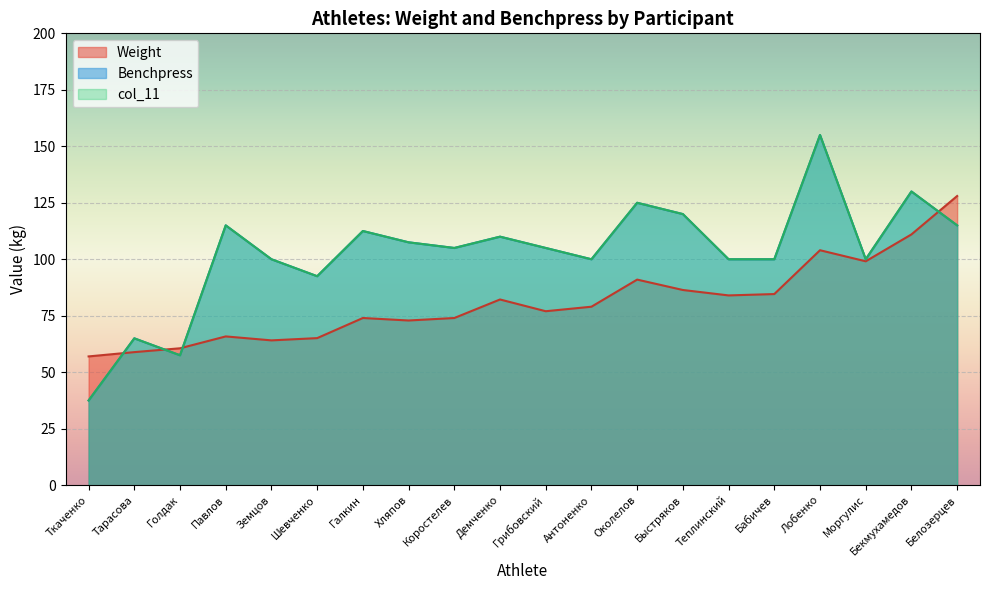

Between Павлов and Демченко, which series saw the biggest shift?

Weight